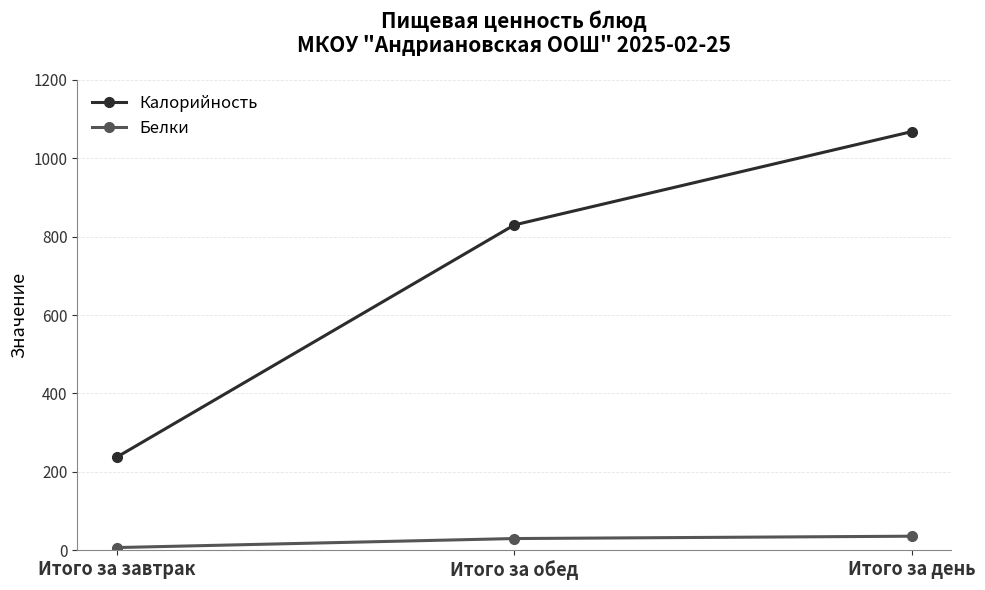

At which category does the chart reach its peak across all series?

Итого за день